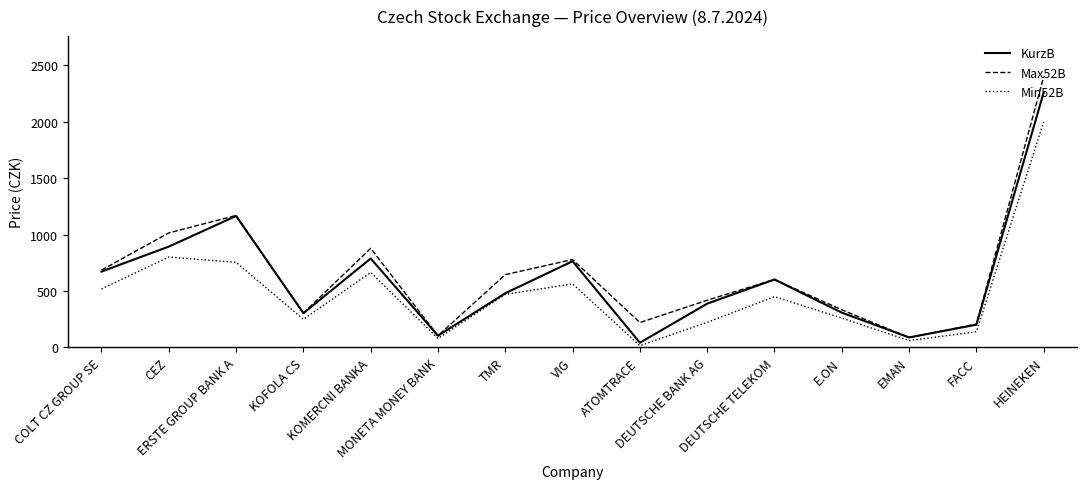

In Max52B, how many points are higher than both neighbors (excluding endpoints)?

4